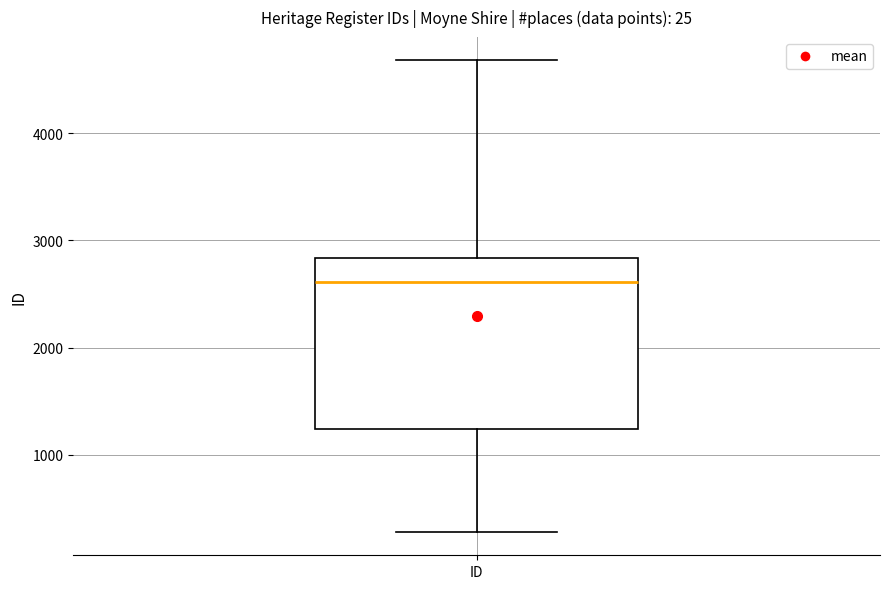

Read this box plot against the y-axis: the position of the median line, the range covered by the box, and the ends of both whiskers. The values are not printed on the chart, so give them approximately, as read against the axis.

median 2600, box 1200 to 2800, whiskers 300 to 4700